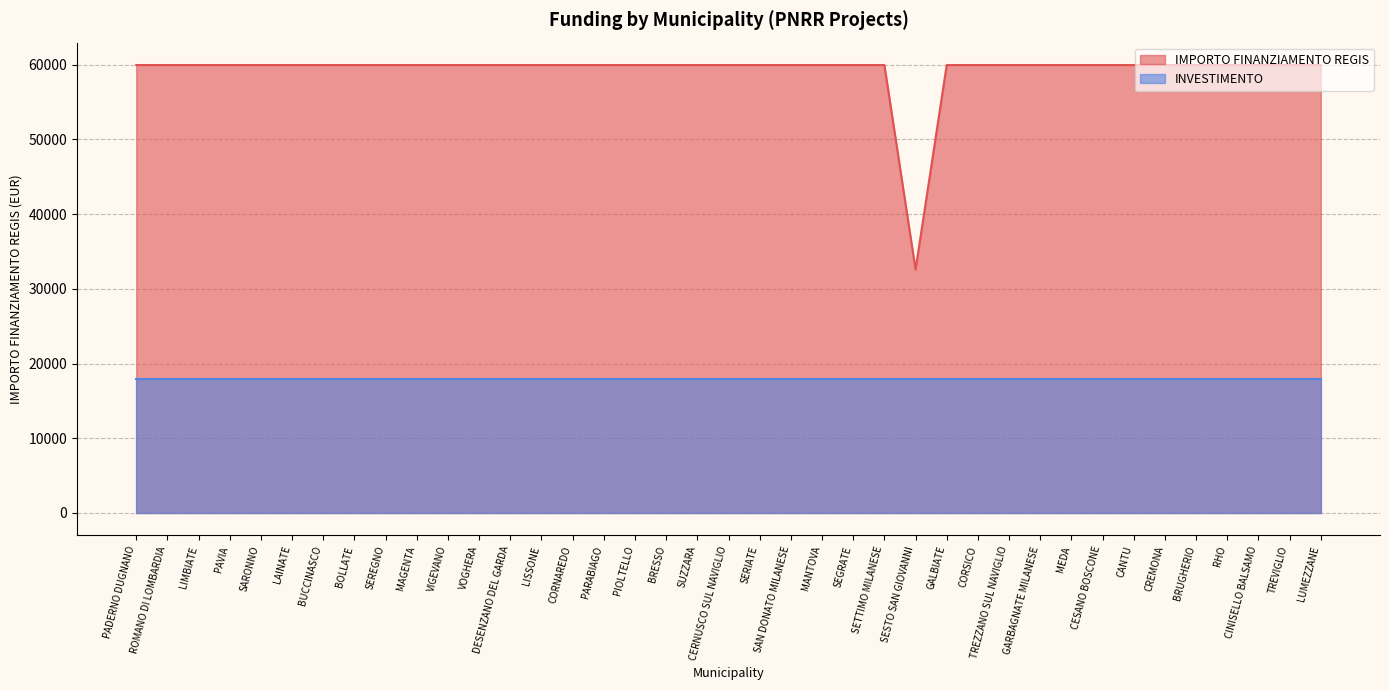

List the labels in order of value, largest first.

PADERNO DUGNANO, ROMANO DI LOMBARDIA, LIMBIATE, PAVIA, SARONNO, LAINATE, BUCCINASCO, BOLLATE, SEREGNO, MAGENTA, VIGEVANO, VOGHERA, DESENZANO DEL GARDA, LISSONE, CORNAREDO, PARABIAGO, PIOLTELLO, BRESSO, SUZZARA, CERNUSCO SUL NAVIGLIO, SERIATE, SAN DONATO MILANESE, MANTOVA, SEGRATE, SETTIMO MILANESE, GALBIATE, CORSICO, TREZZANO SUL NAVIGLIO, GARBAGNATE MILANESE, MEDA, CESANO BOSCONE, CANTU, CREMONA, BRUGHERIO, RHO, CINISELLO BALSAMO, TREVIGLIO, LUMEZZANE, SESTO SAN GIOVANNI